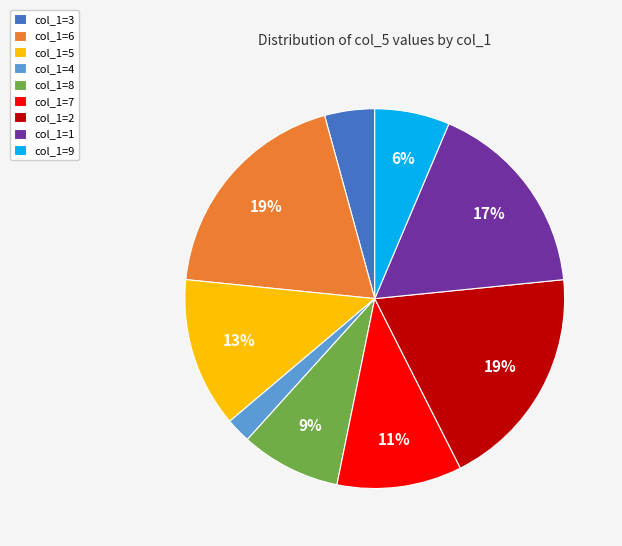

The col_1=6 slice represents 19% of the pie. True or false?

True